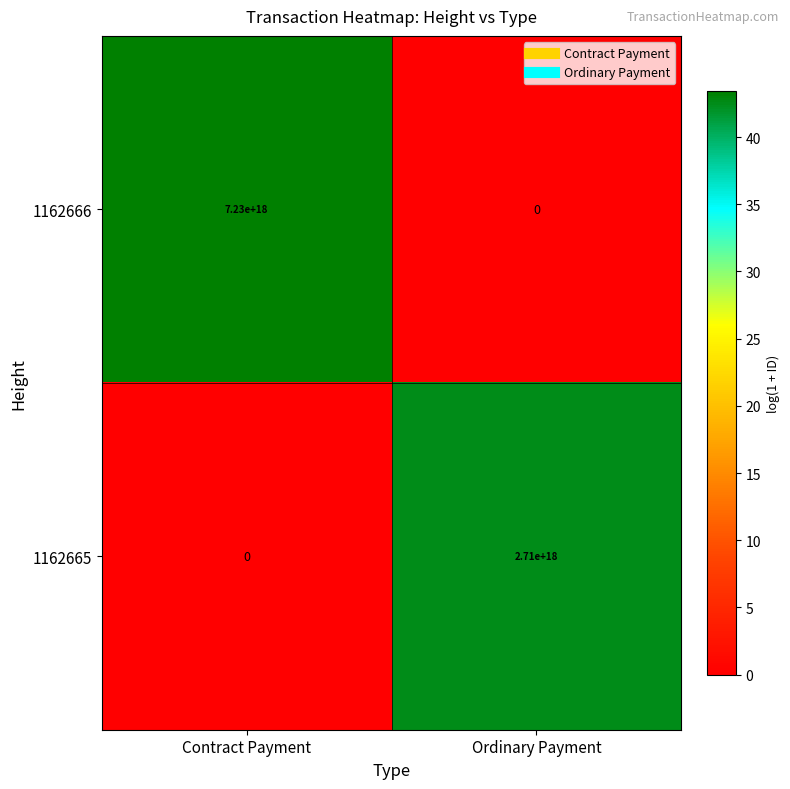

Which series has the largest range (max minus min)?

1162666